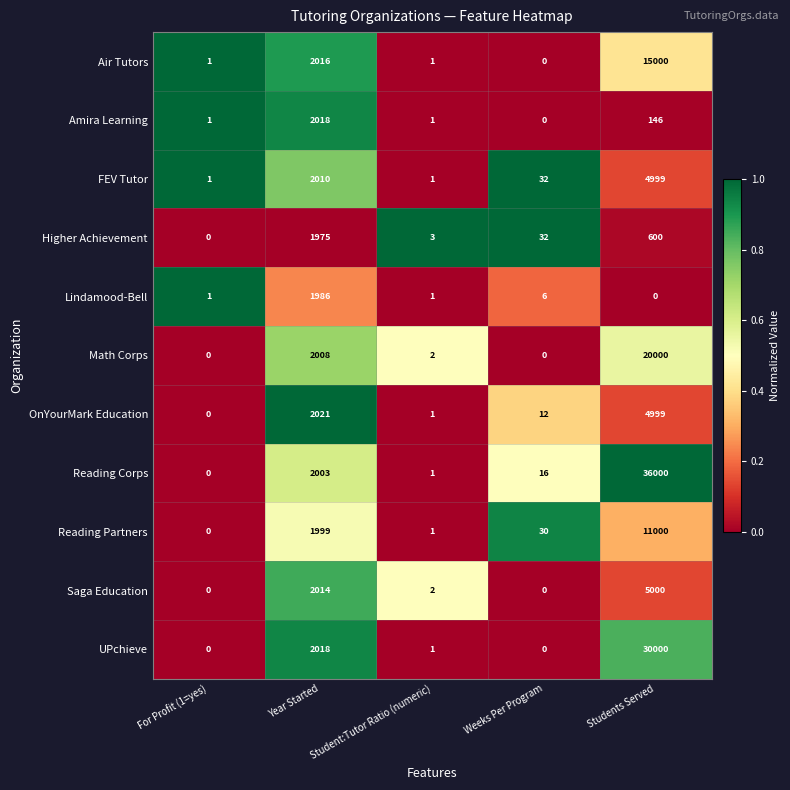

The FEV Tutor series shows 3018 at Students Served. True or false?

False